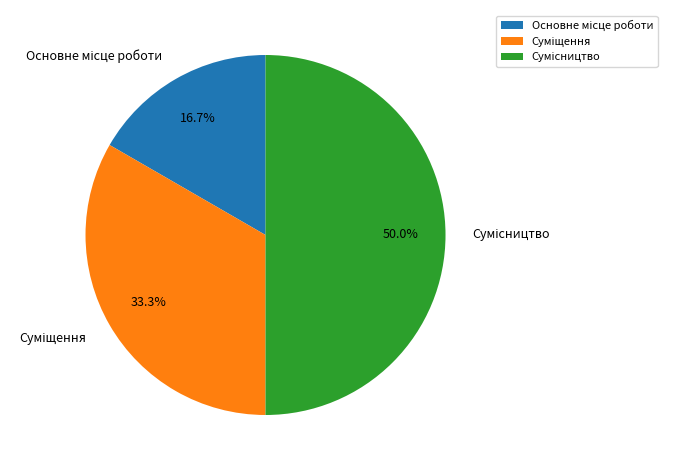

What percentage do Основне місце роботи and Суміщення together represent?

50.0%